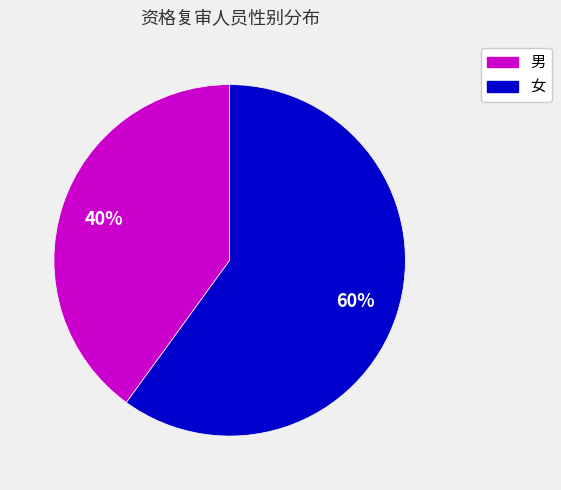

Count the number of slices in the pie.

2